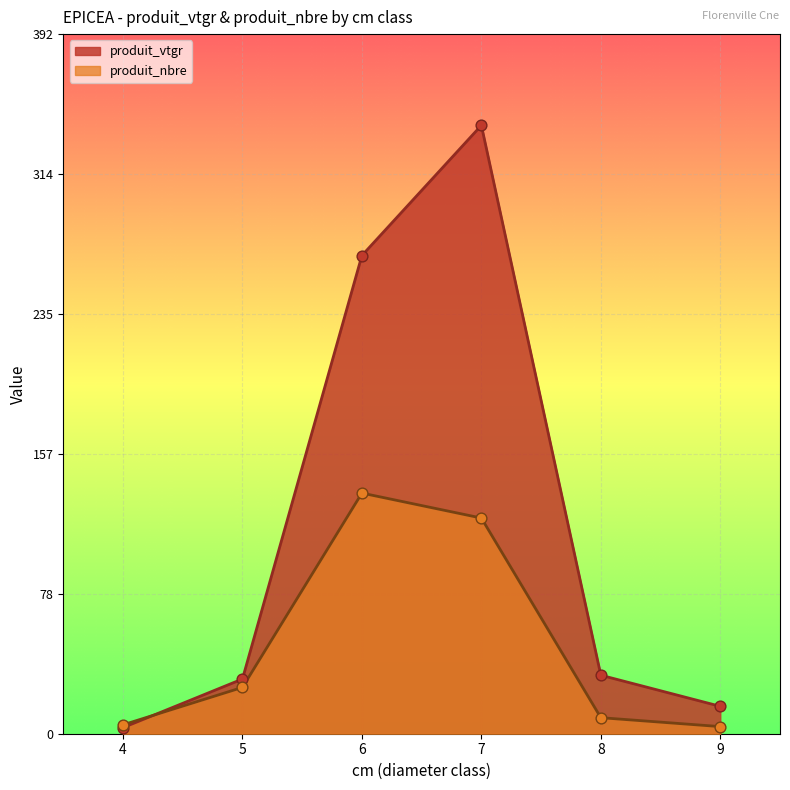

At how many categories does at least one series exceed 37?

2